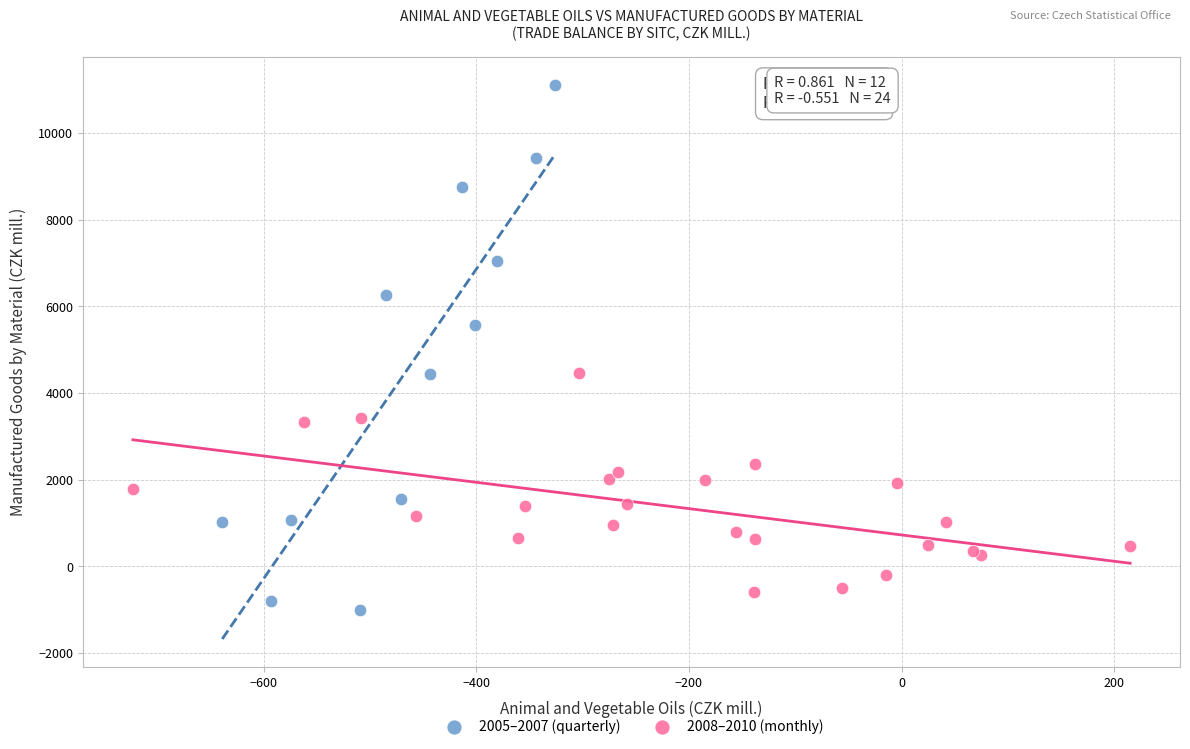

Which series has the widest spread of Y values?

2005–2007 (quarterly)